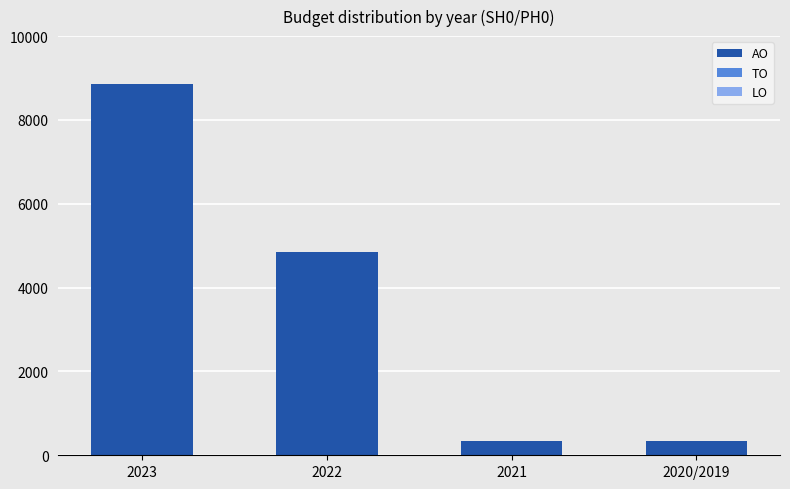

Reading right to left, list all the values displayed in this chart.

340	340	4856	8862